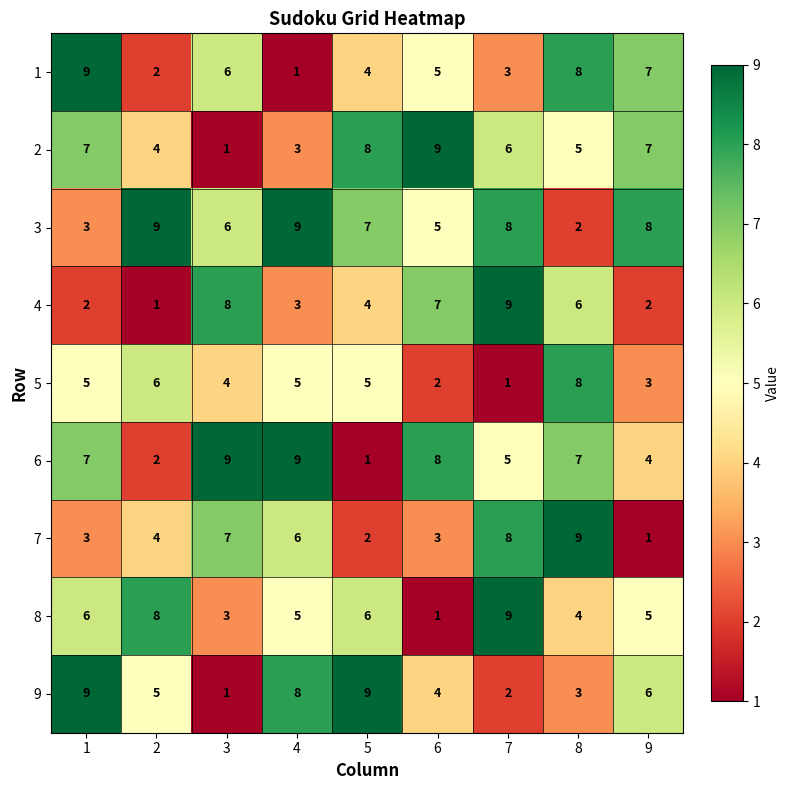

How many 9 values are between 3 and 8?

5